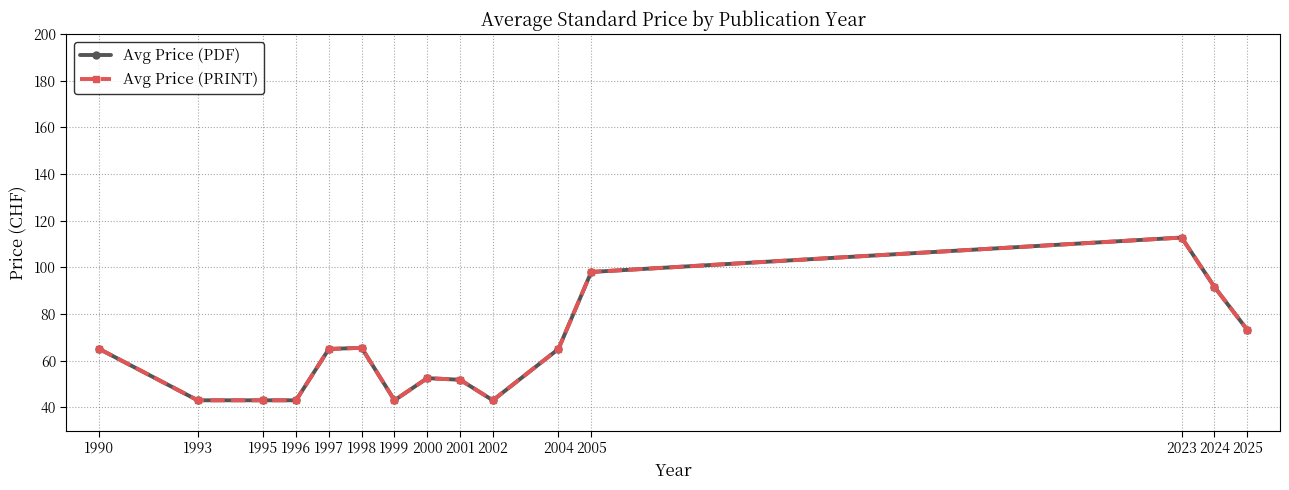

Does the chart have visible grid lines?

Yes